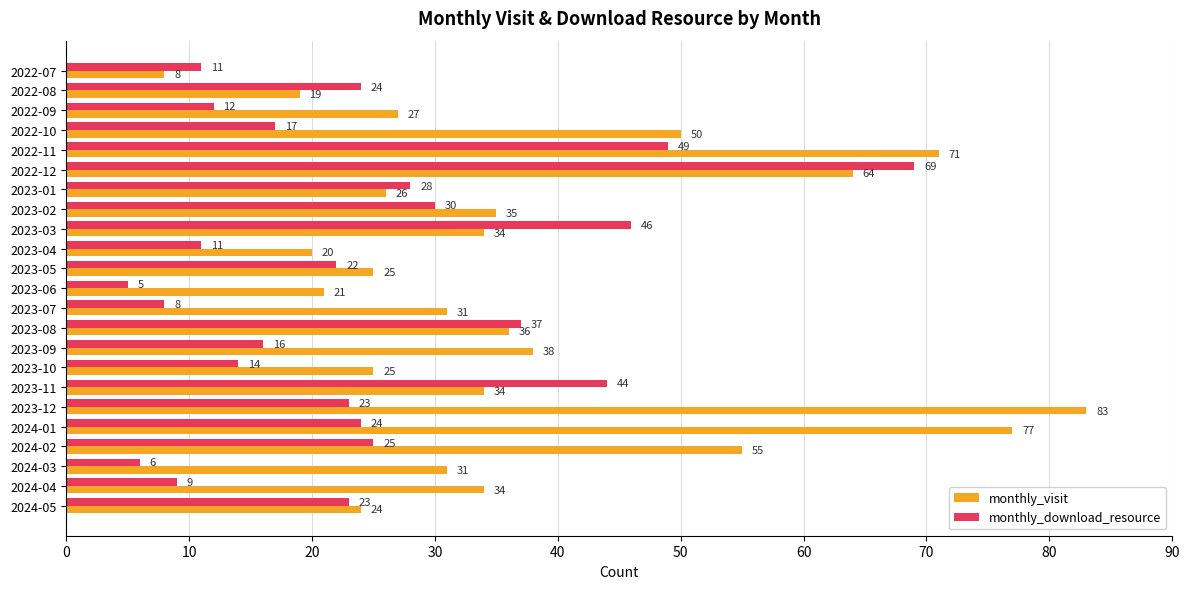

Which series has the widest spread of values?

monthly_visit